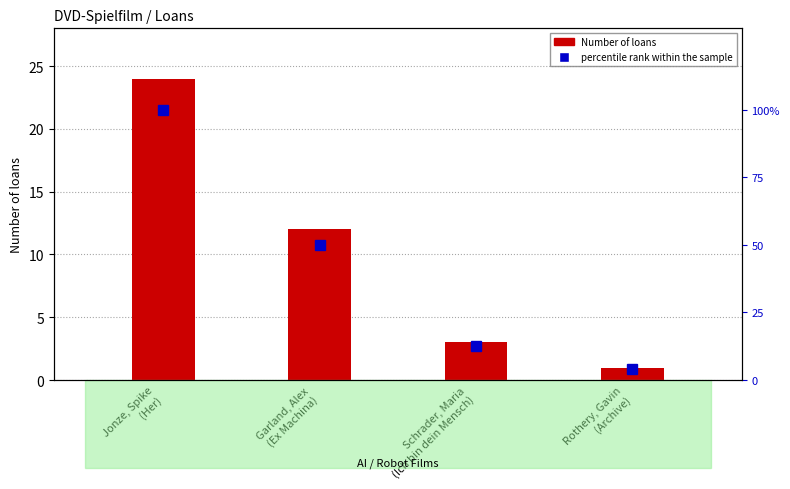

How many data points in Number of loans are above 12?

1